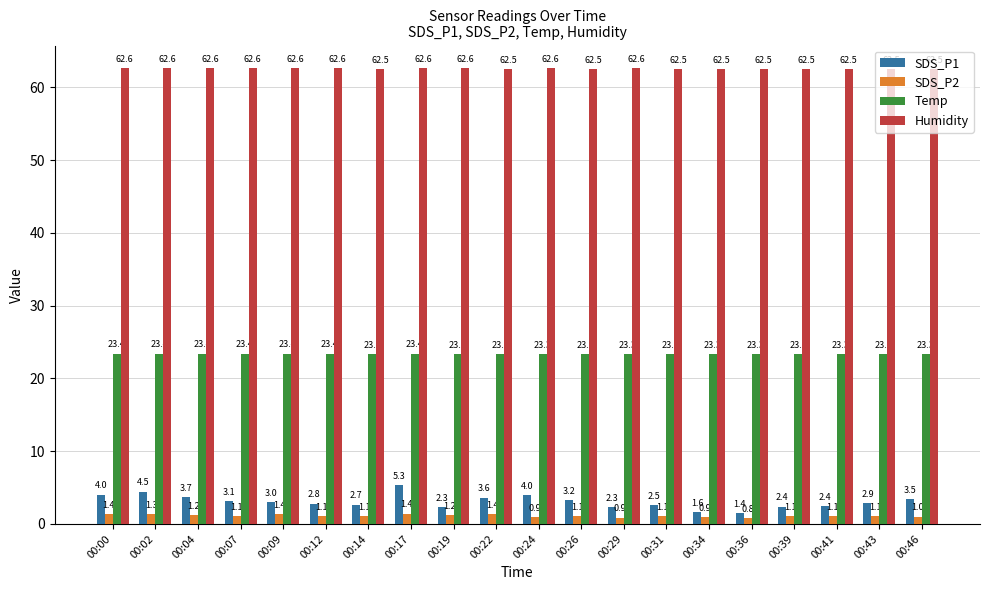

What are all the series names shown in the legend?

SDS_P1, SDS_P2, Temp, Humidity